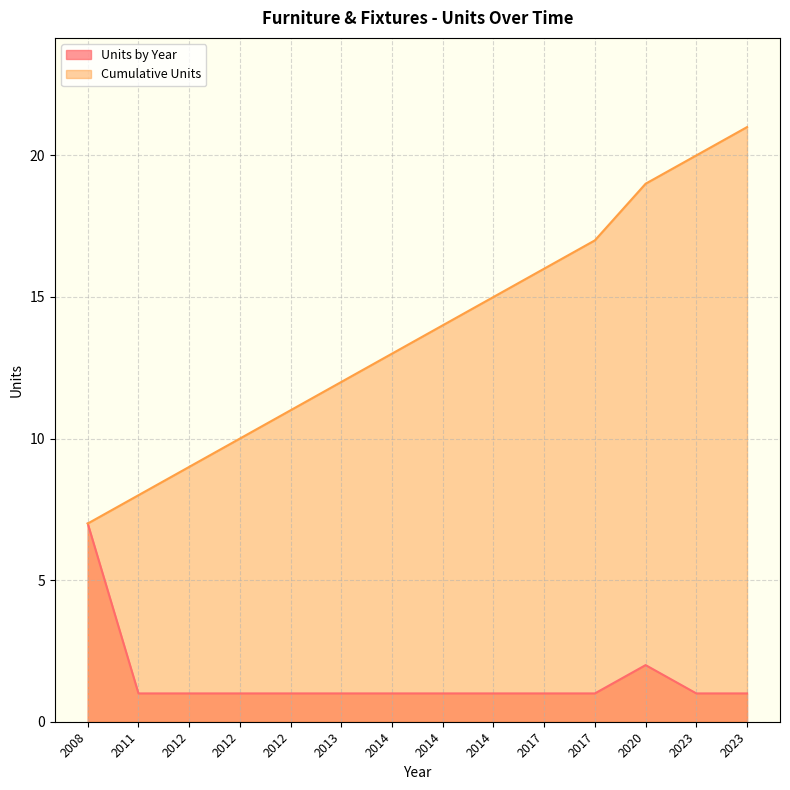

What is the lowest value of the Cumulative Units series?

7